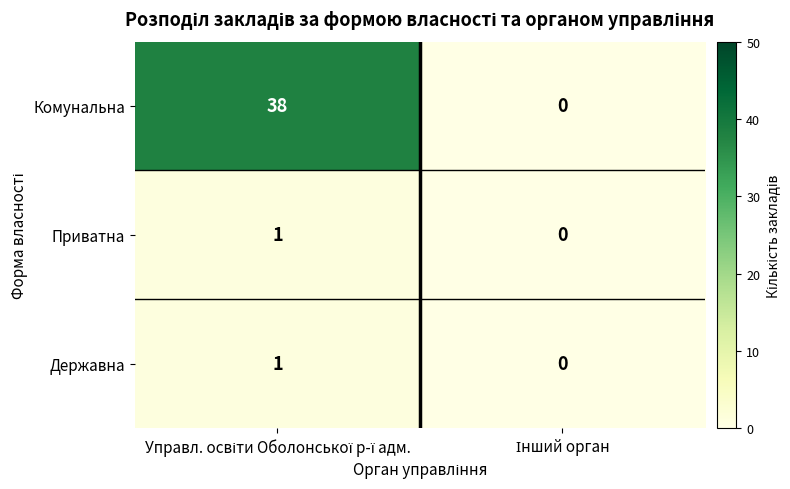

Which series has the largest total across all categories?

Комунальна